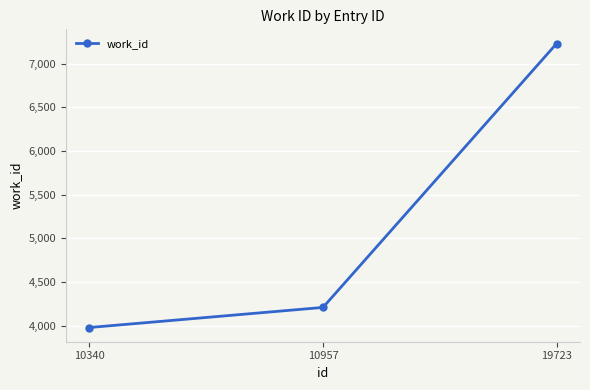

Between 10340 and 19723, which is larger?

19723